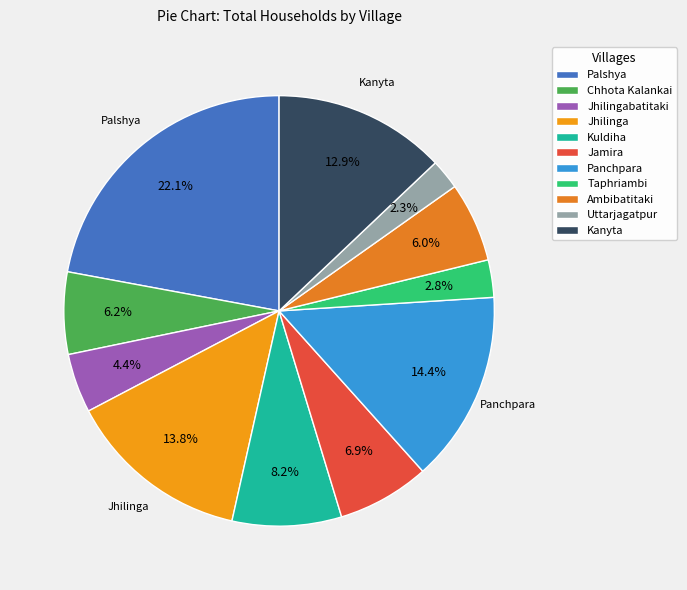

How many slices are in this pie chart?

11